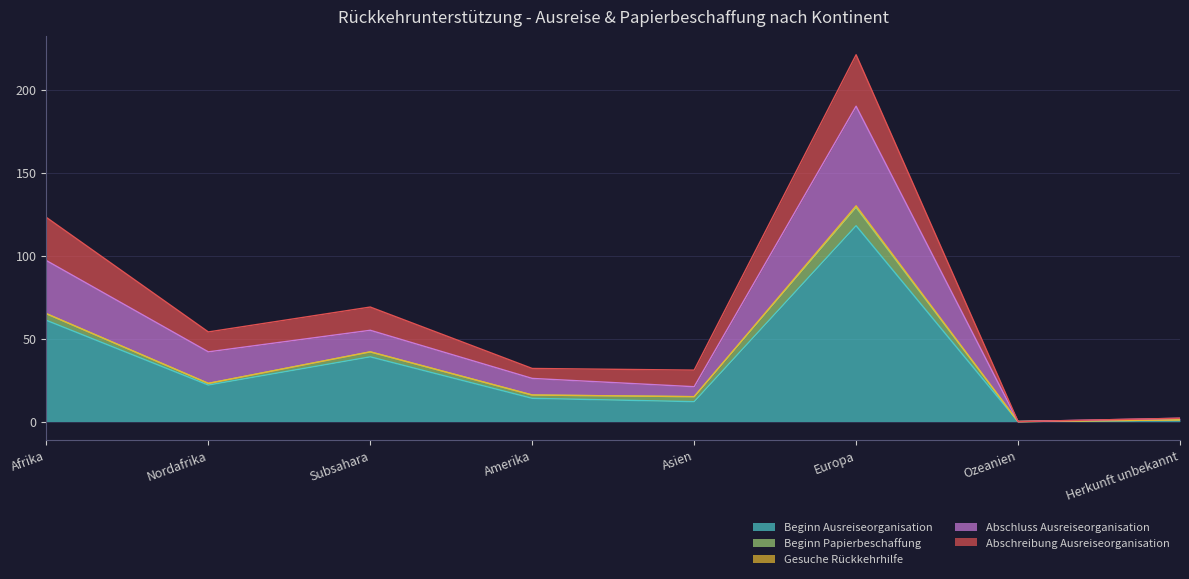

Does the chart display data point markers on the line(s)?

No